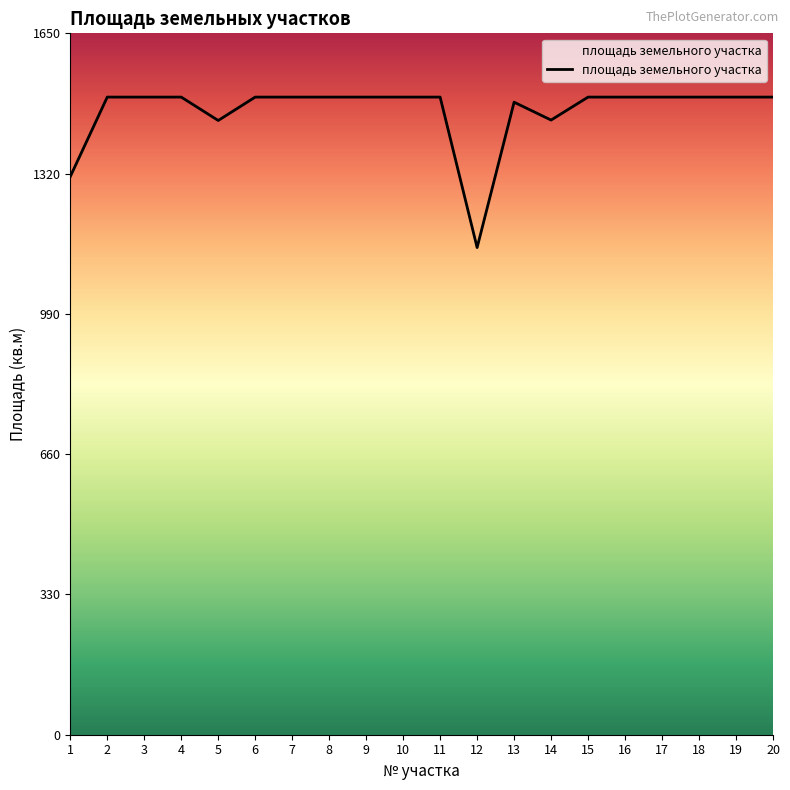

The value at 1 is 2167. True or false?

False